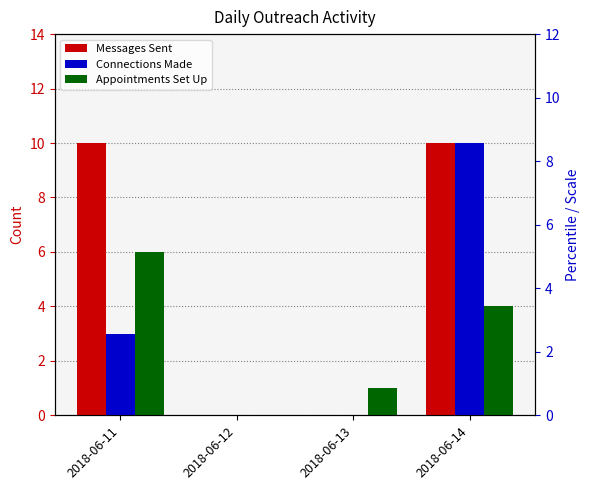

True or false: Connections Made has a value of 5 at 2018-06-12.

False